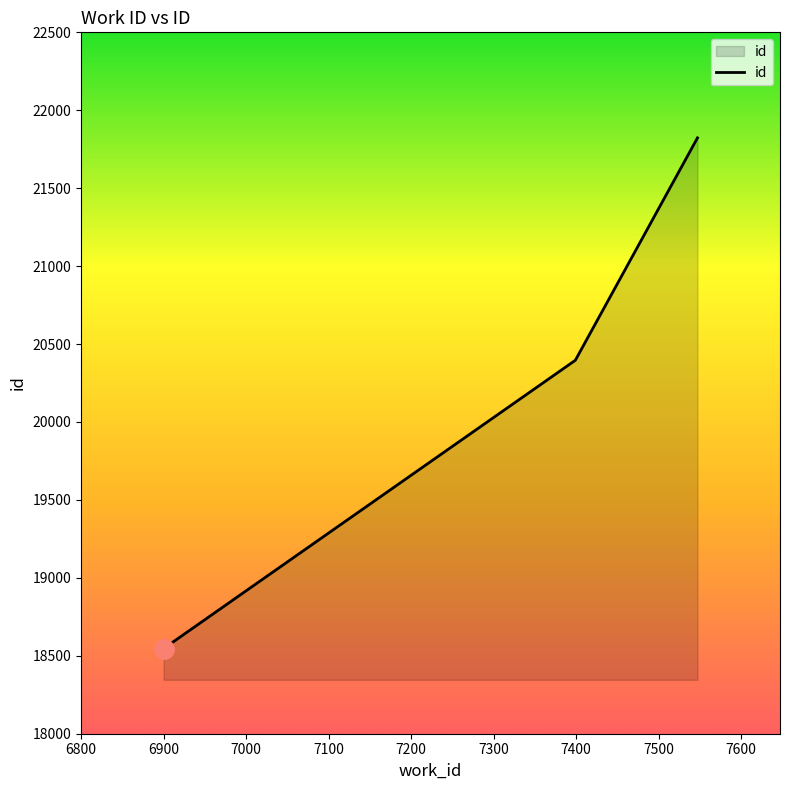

What is the smallest value displayed?

18546